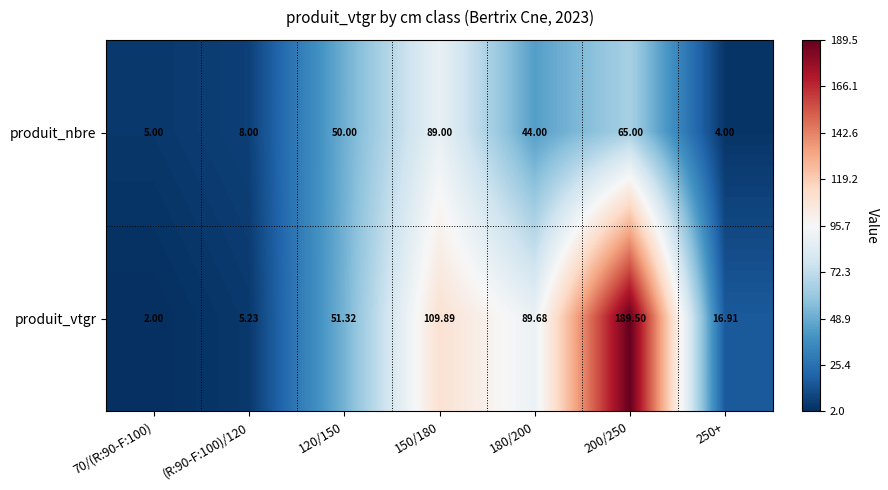

Between 70/(R:90-F:100) and 120/150, which series saw the biggest shift?

produit_vtgr